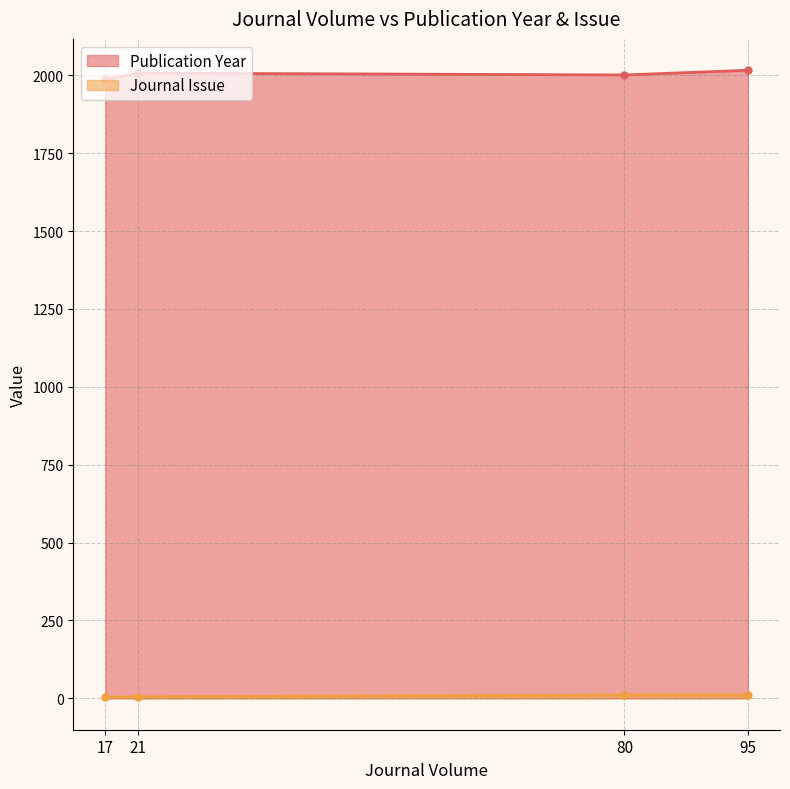

The value of Publication Year at 17 is 1987. True or false?

True